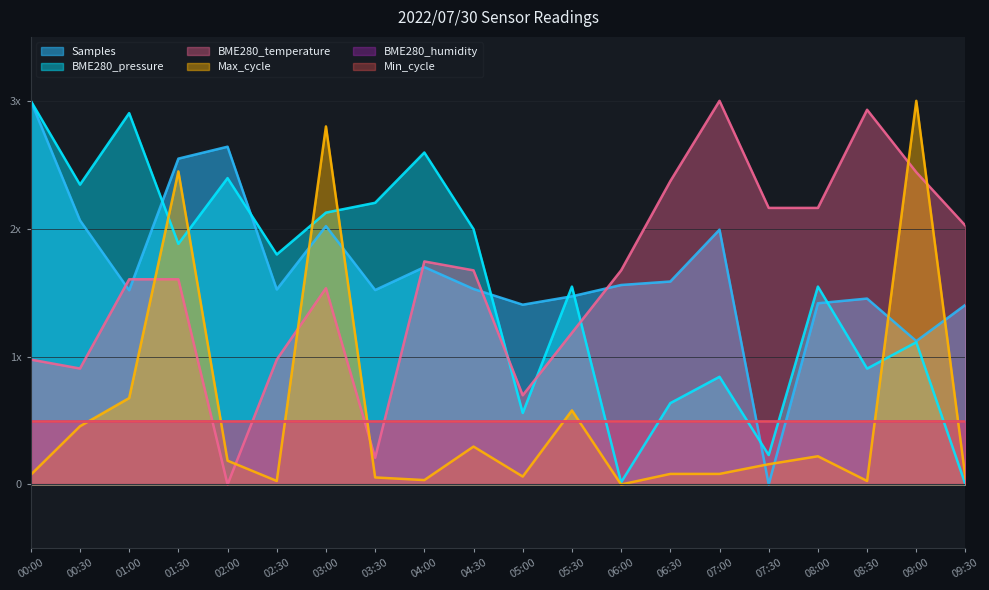

What is the label of the 3rd point from the left?

01:00